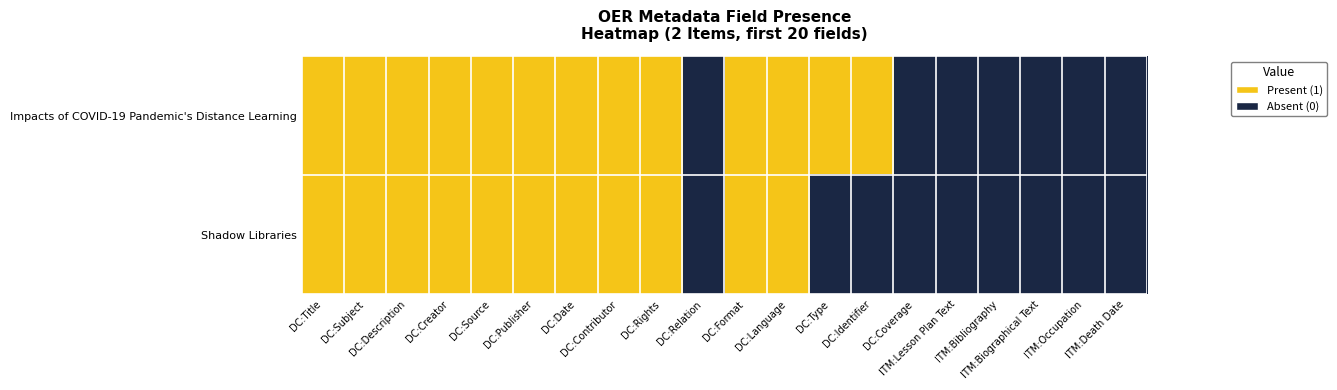

List the series in order of their overall mean, highest first.

Impacts of COVID-19 Pandemic's Distance Learning, Shadow Libraries